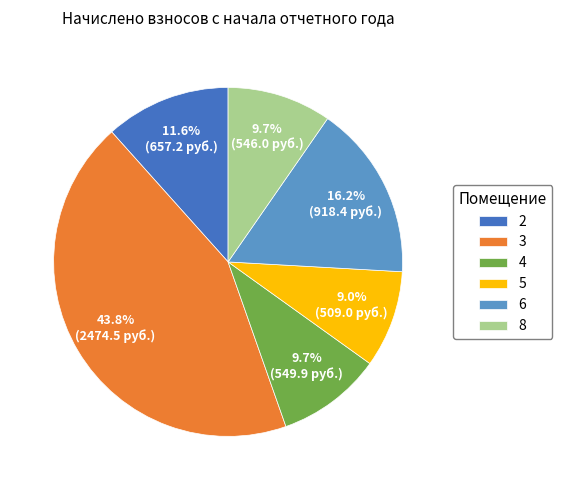

Which category has the smallest portion of the pie?

5